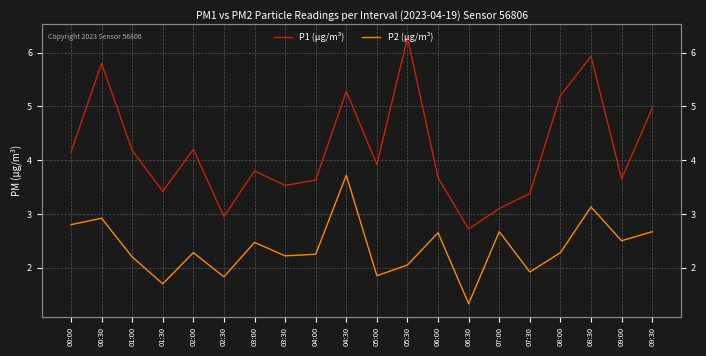

What is the label of the 13th point from the left?

06:00